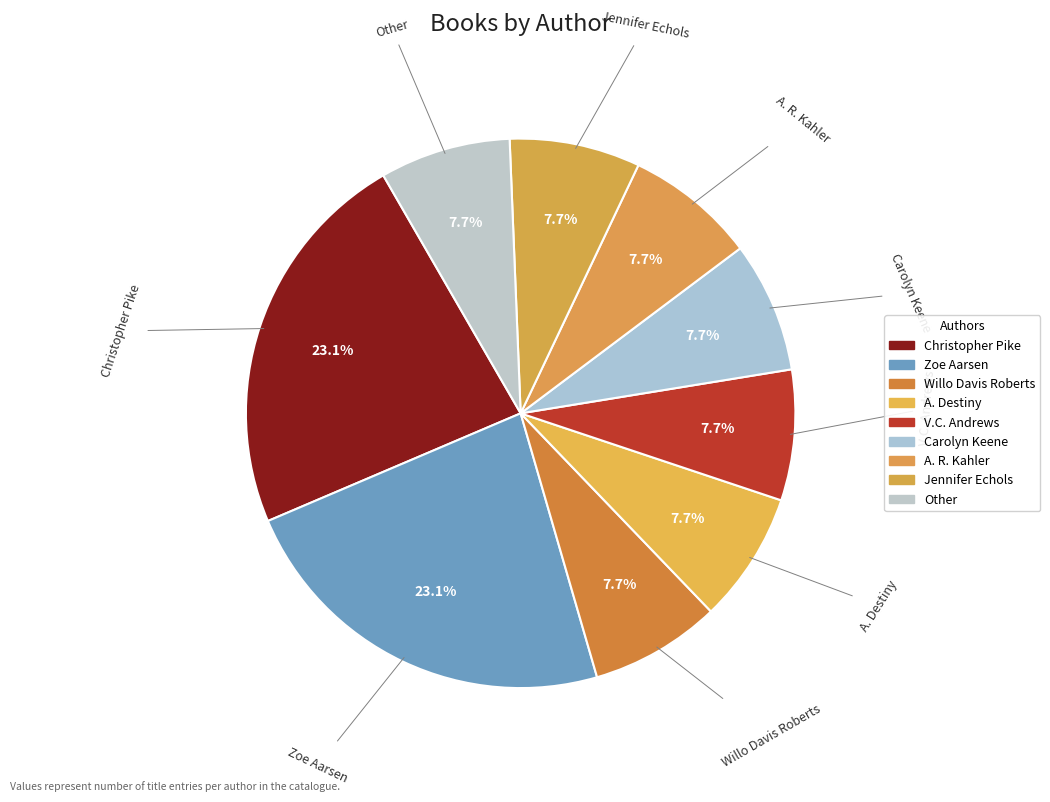

Which category has the smallest portion of the pie?

Willo Davis Roberts